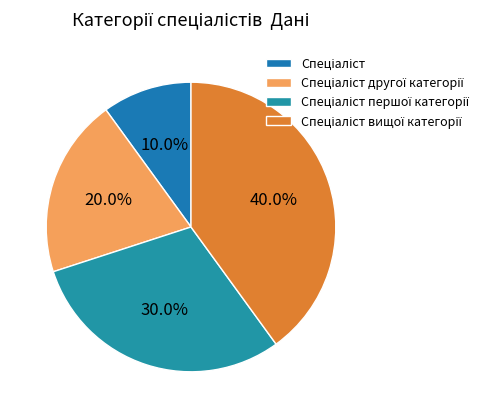

Is there any slice that represents more than half of the pie?

No